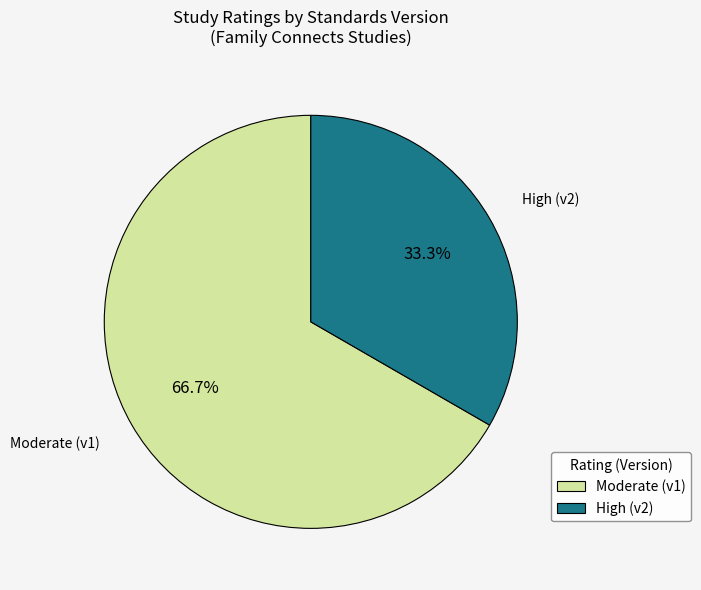

Is there a majority slice in this chart?

Yes